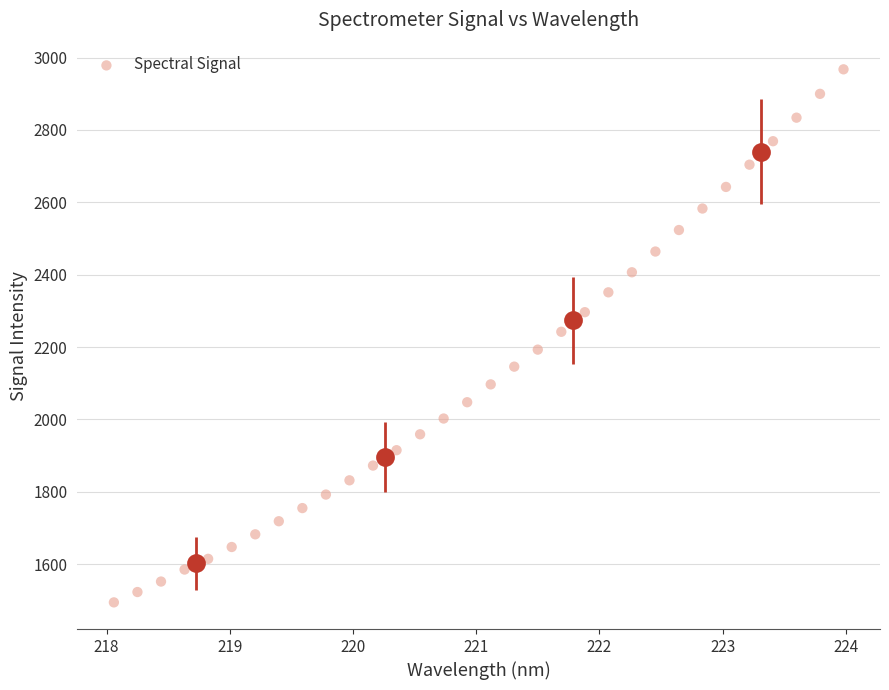

What is the range of X values (max minus min)?

5.9